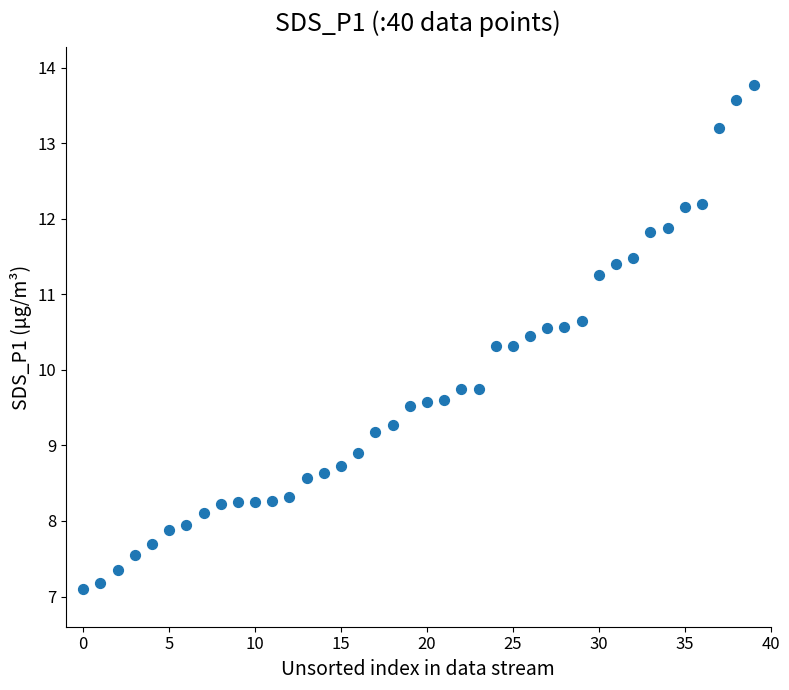

What is the range of Y values (max minus min)?

6.7